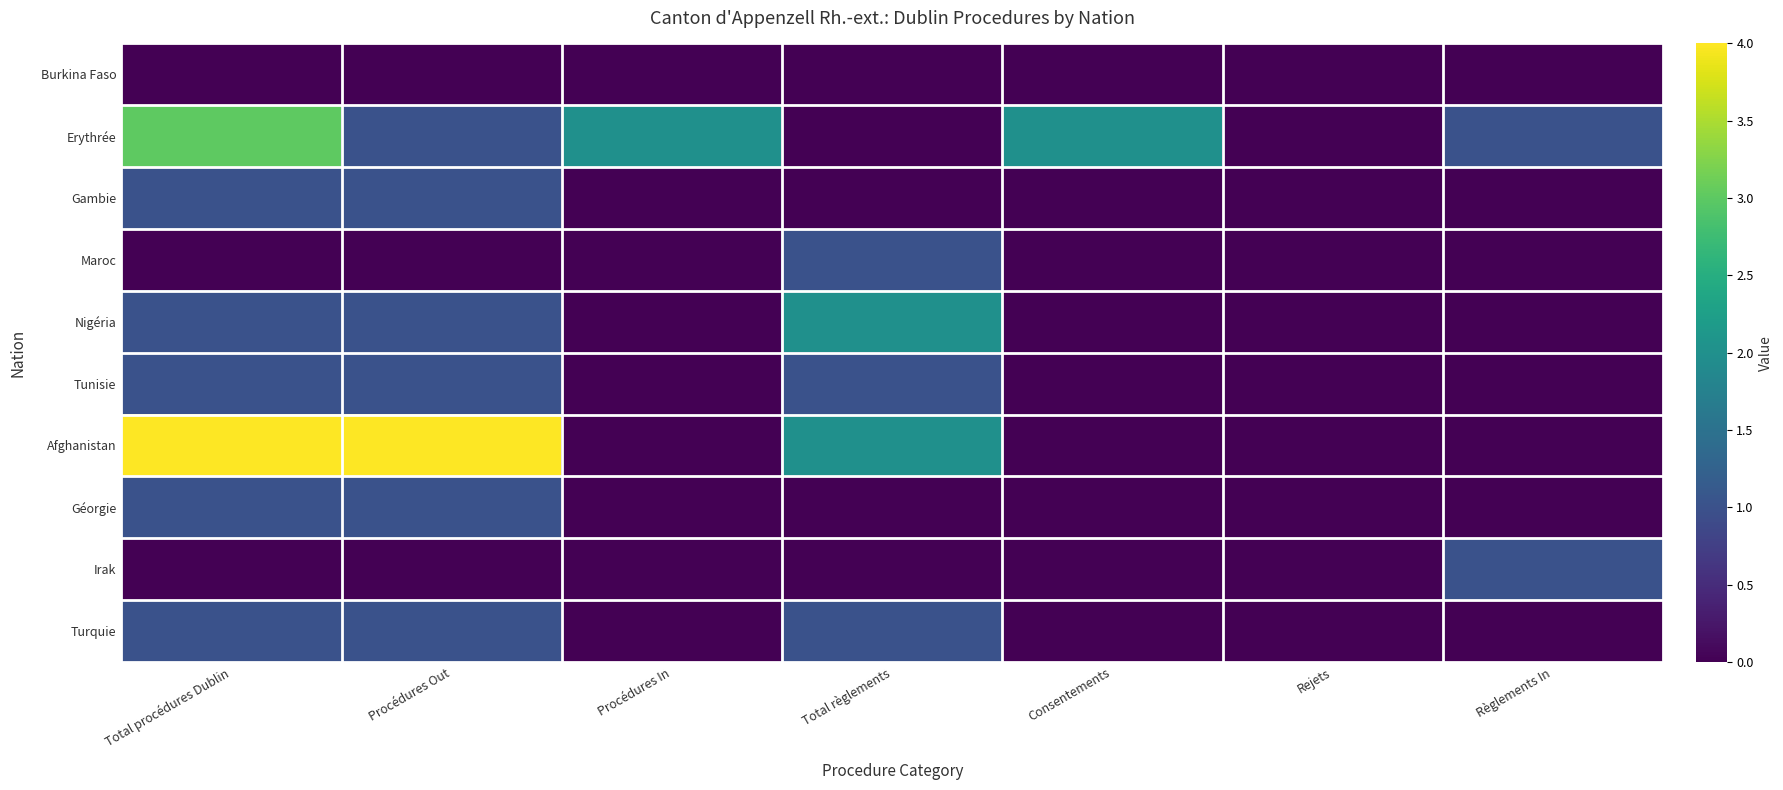

At Rejets, list the series in order from largest to smallest.

Burkina Faso, Erythrée, Gambie, Maroc, Nigéria, Tunisie, Afghanistan, Géorgie, Irak, Turquie